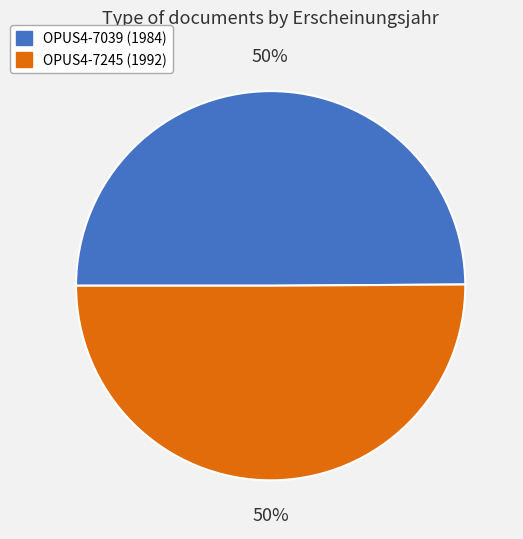

To the nearest percent, what percentage of the pie is OPUS4-7245 (1992)?

50%